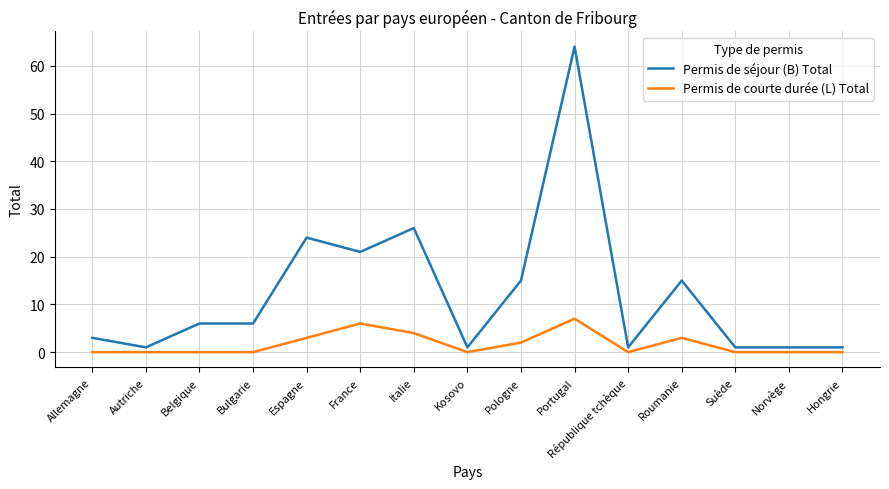

What position from the left is Portugal?

10